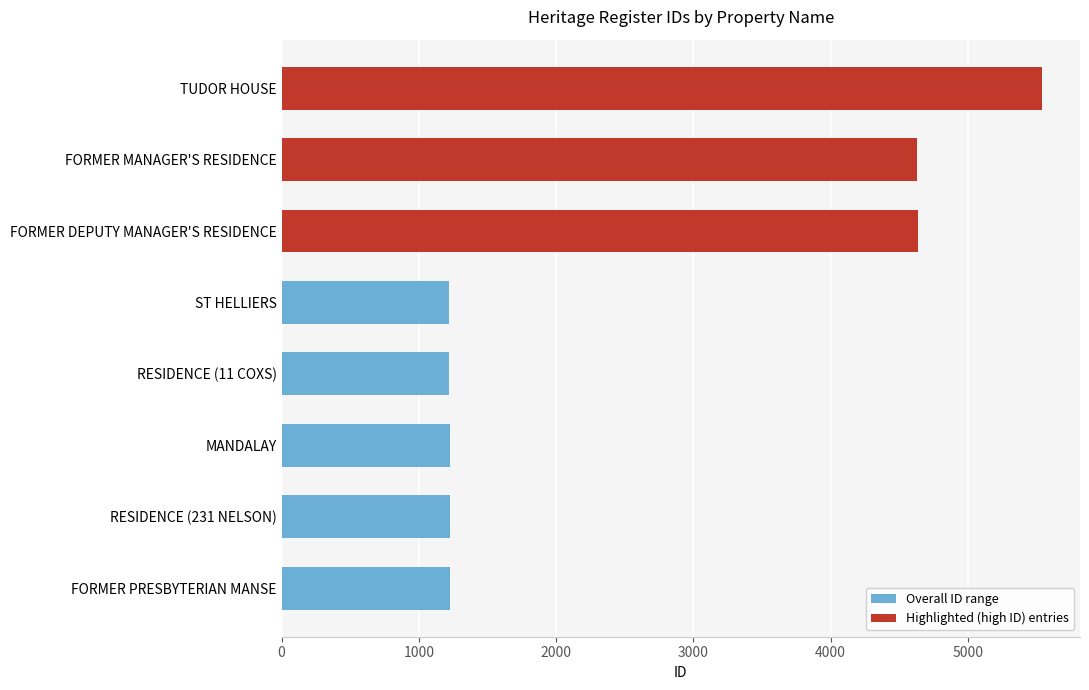

What is the difference between the maximum and minimum values?

4321